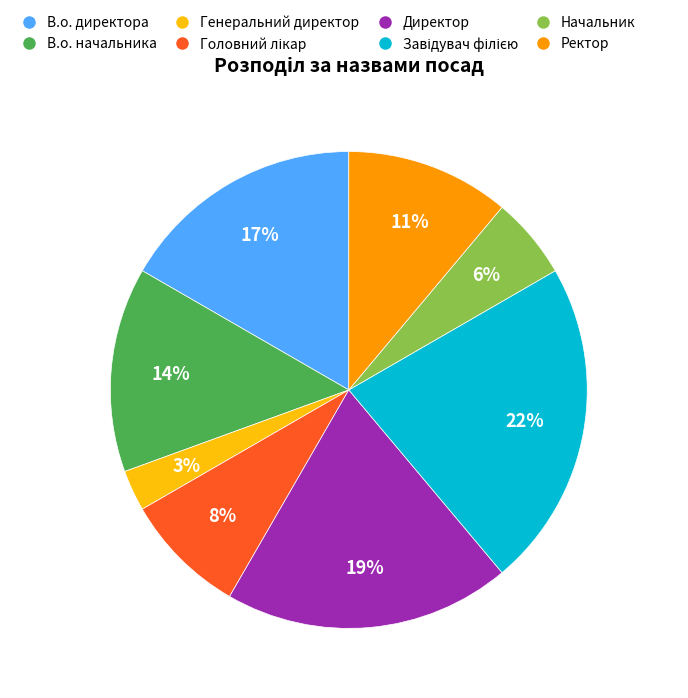

Is Генеральний директор the majority of the pie?

No